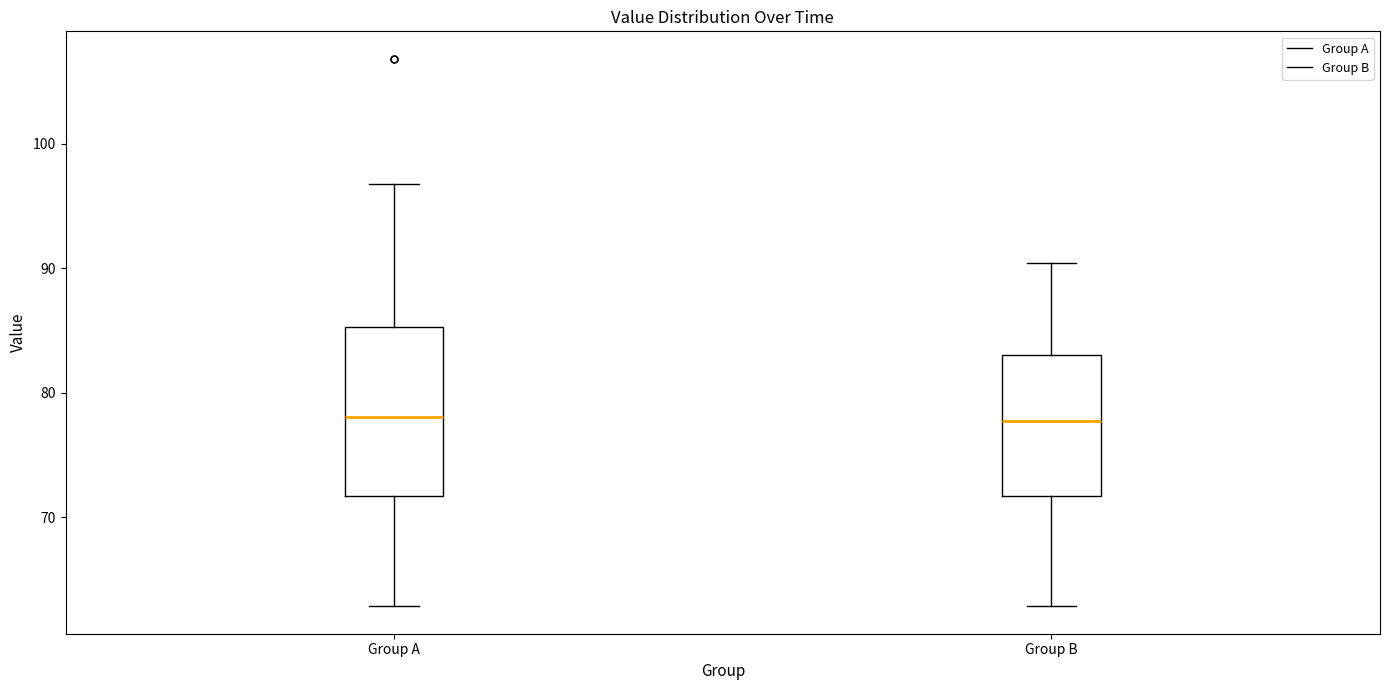

Reading left to right, transcribe this box plot: for each box, give where its median line is, the range the box spans, and where its two whiskers end, as read against the y-axis. The values are not printed on the chart, so give them approximately, as read against the axis.

Group A: median 78, box 72 to 85, whiskers 63 to 97
Group B: median 78, box 72 to 83, whiskers 63 to 90